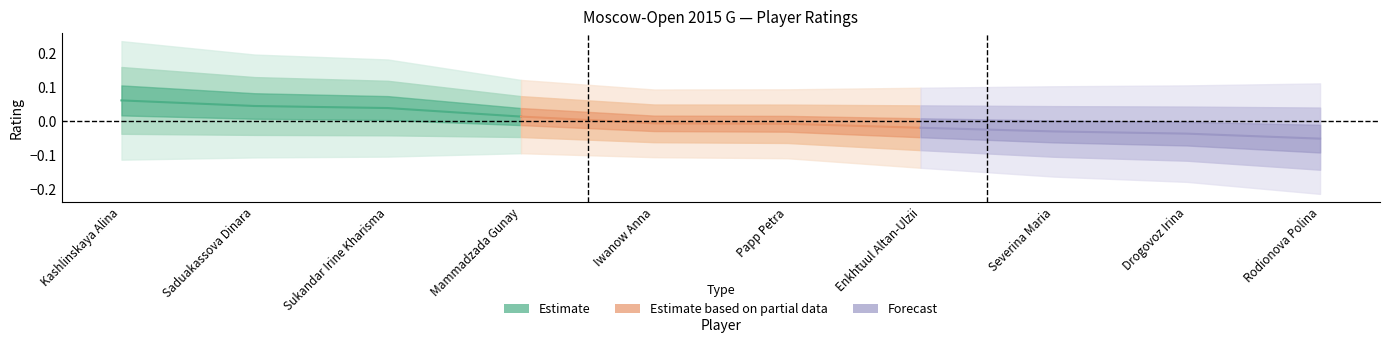

At how many categories does at least one series exceed 0?

4